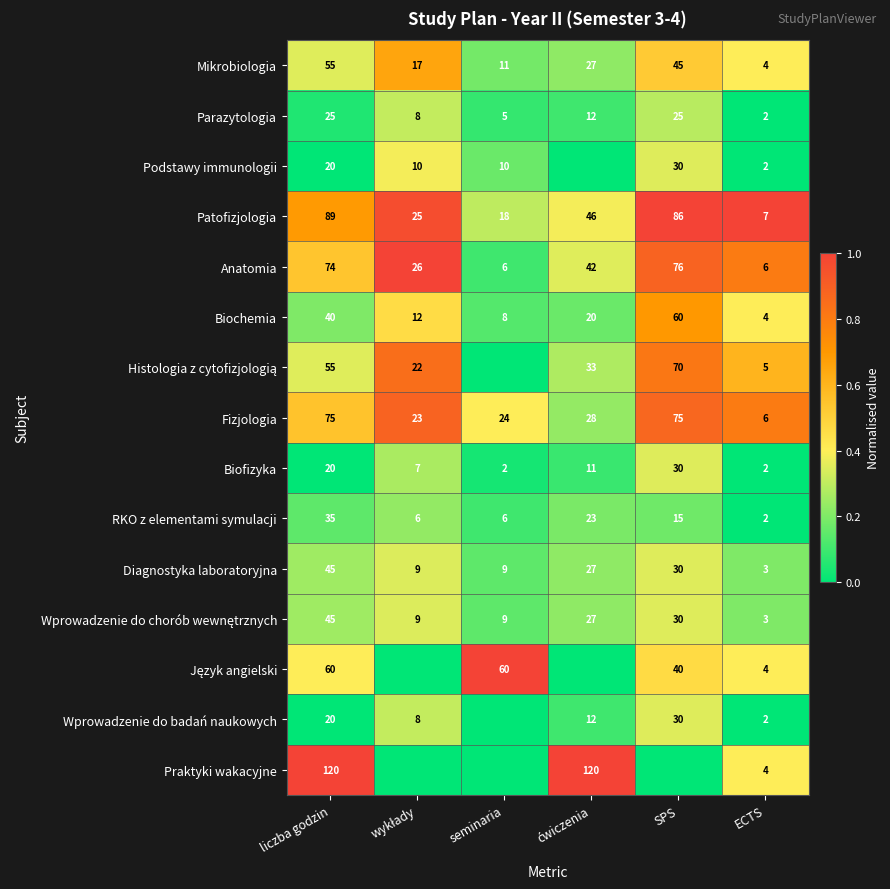

True or false: Praktyki wakacyjne has a value of 0.1 at ECTS.

False